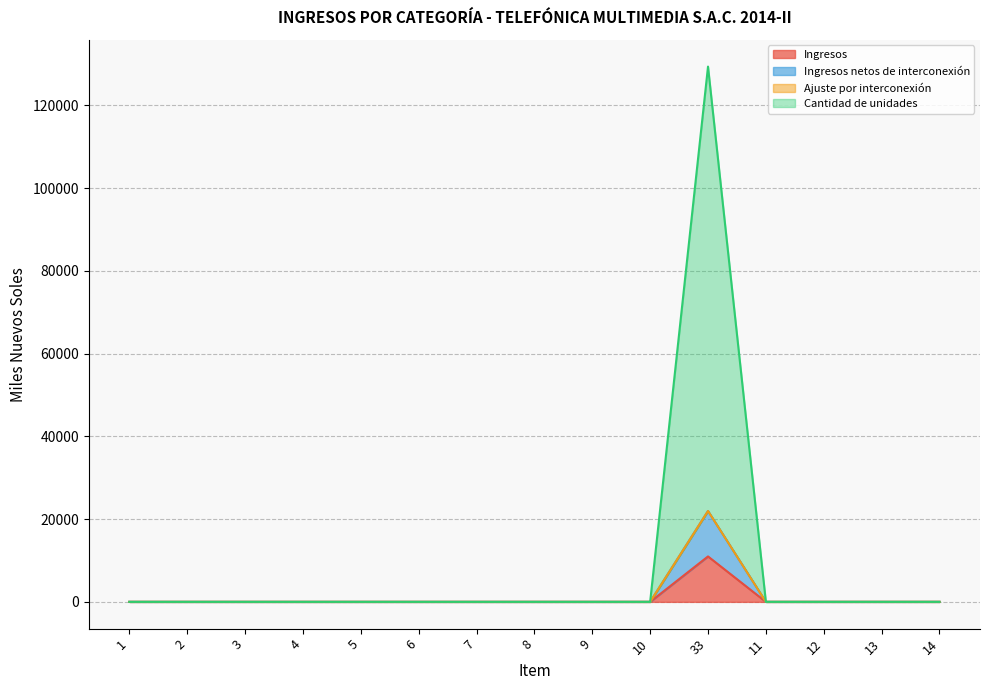

True or false: Ingresos netos de interconexión and Cantidad de unidades intersect in this chart.

False